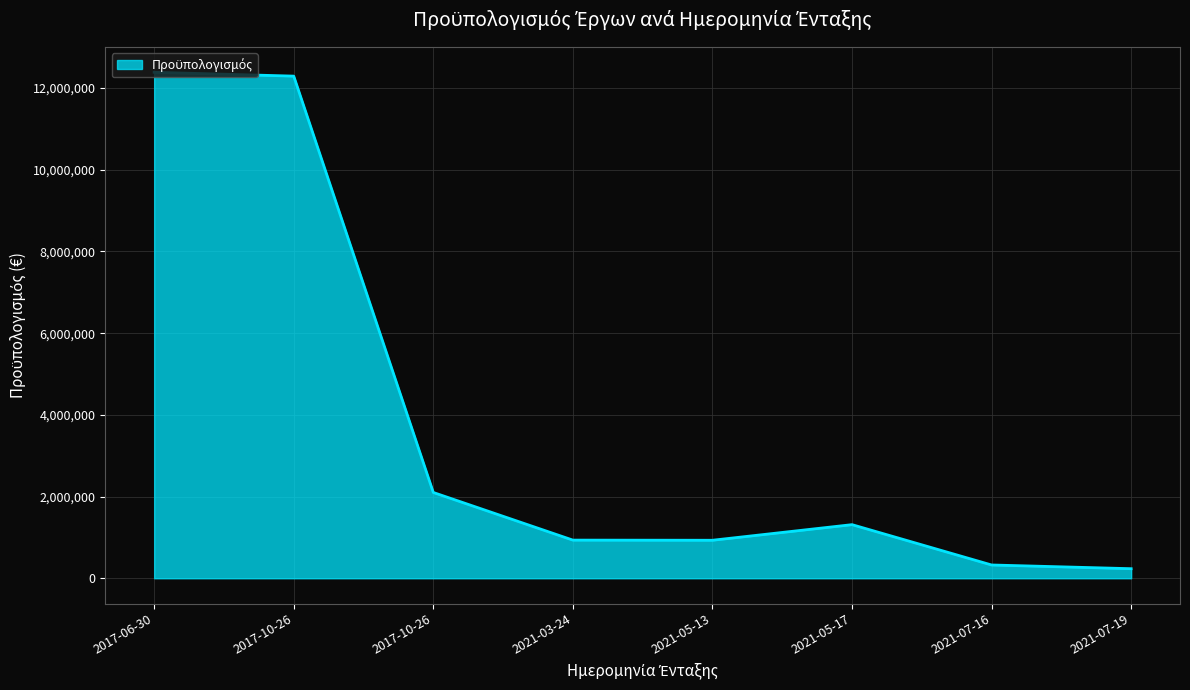

What is the value of the 5th point from the left?

930318.7